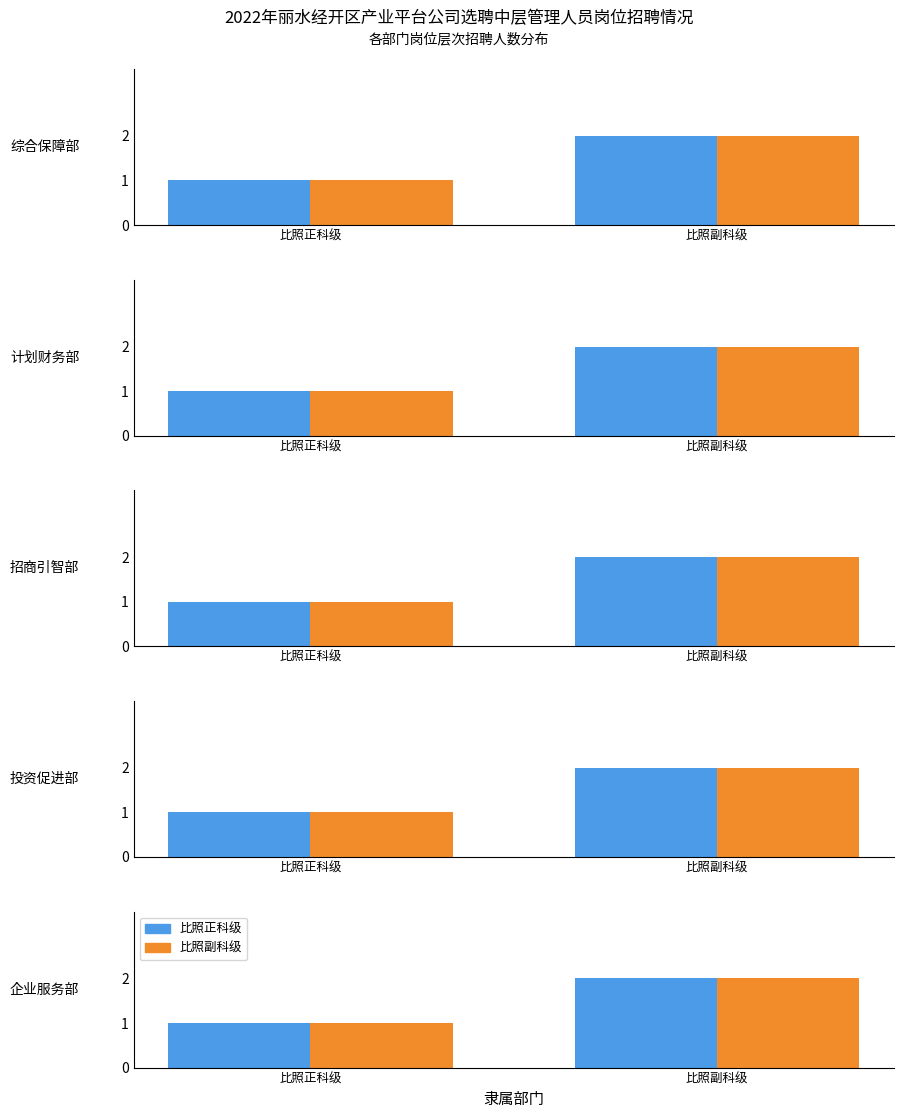

At 比照副科级, list the series in order from smallest to largest.

比照正科级招聘数, 比照副科级招聘数